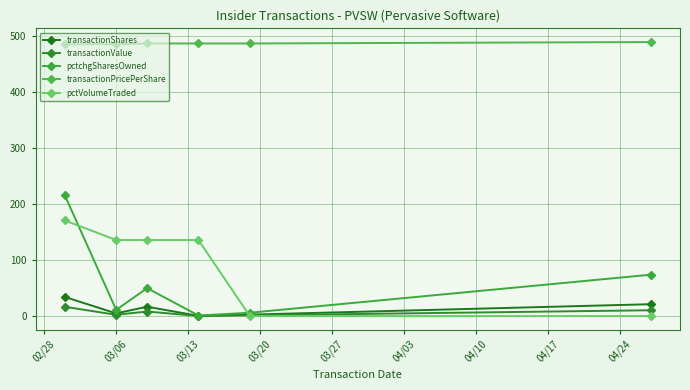

How many lines are shown in the chart?

5